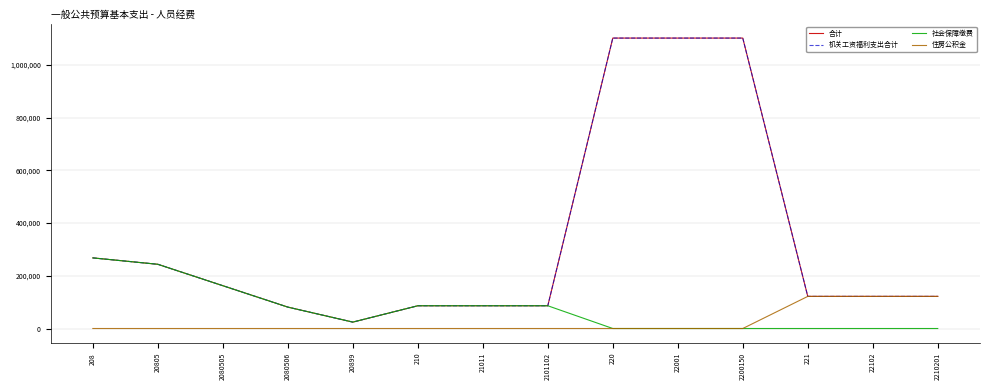

List the series in order of their peak value, highest first.

合计, 机关工资福利支出合计, 社会保障缴费, 住房公积金